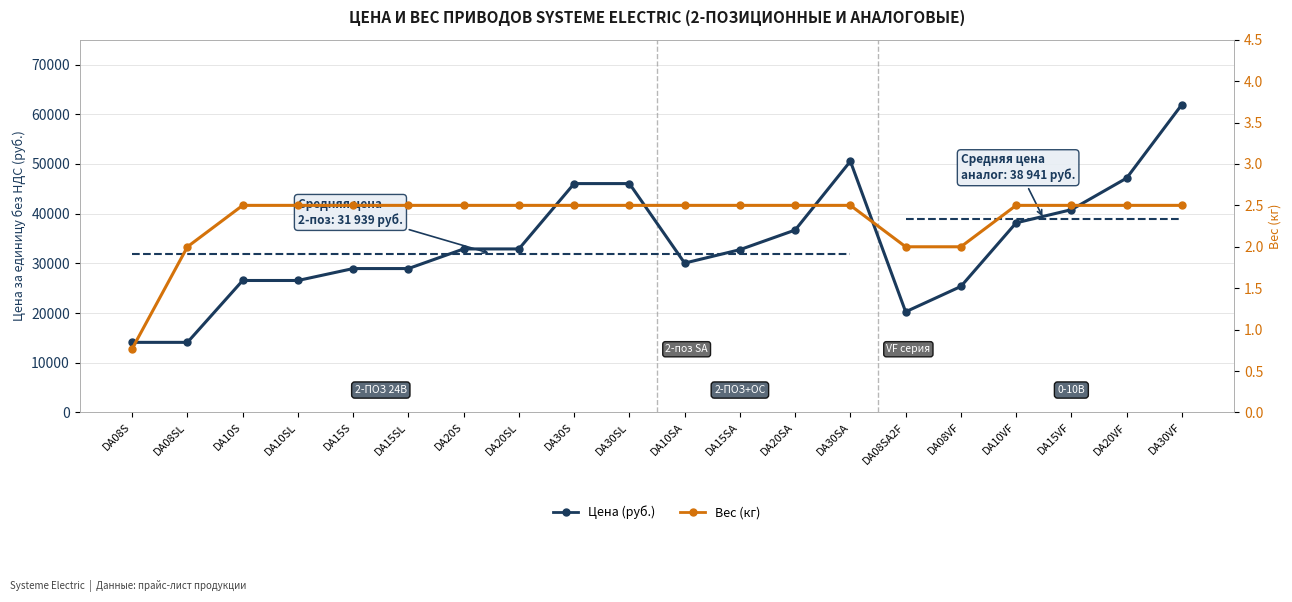

What is the total value across all series at DA30SA?

50552.5